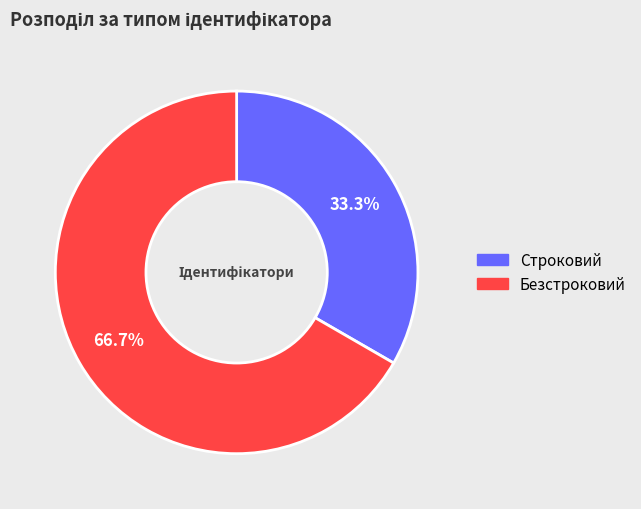

How many segments does this pie chart have?

2